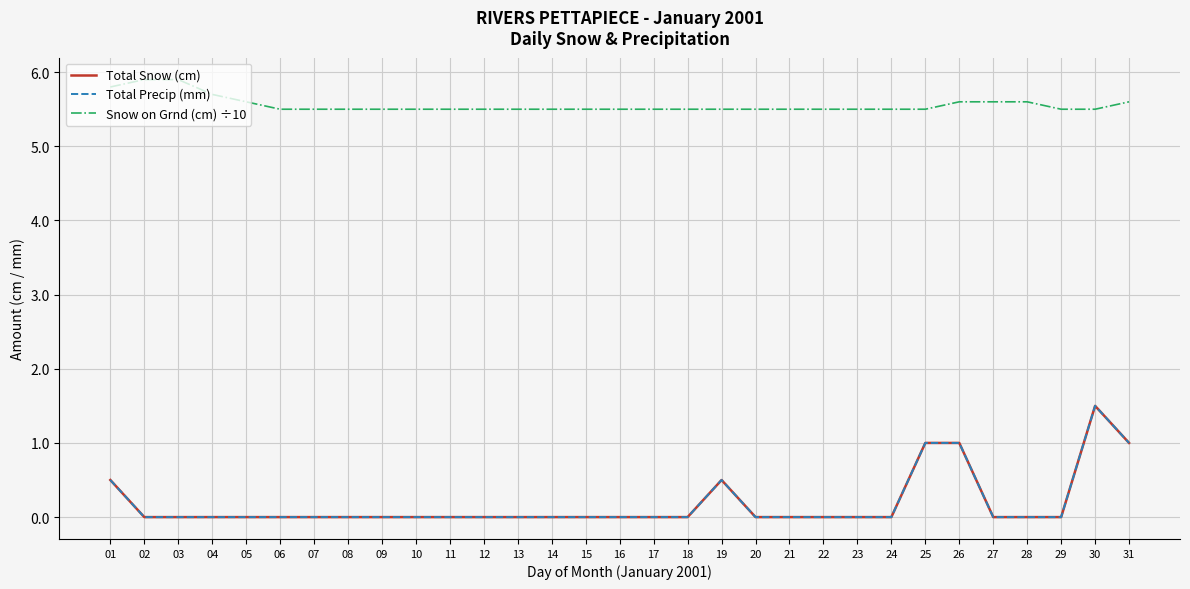

What is the maximum value for Total Snow (cm)?

1.5